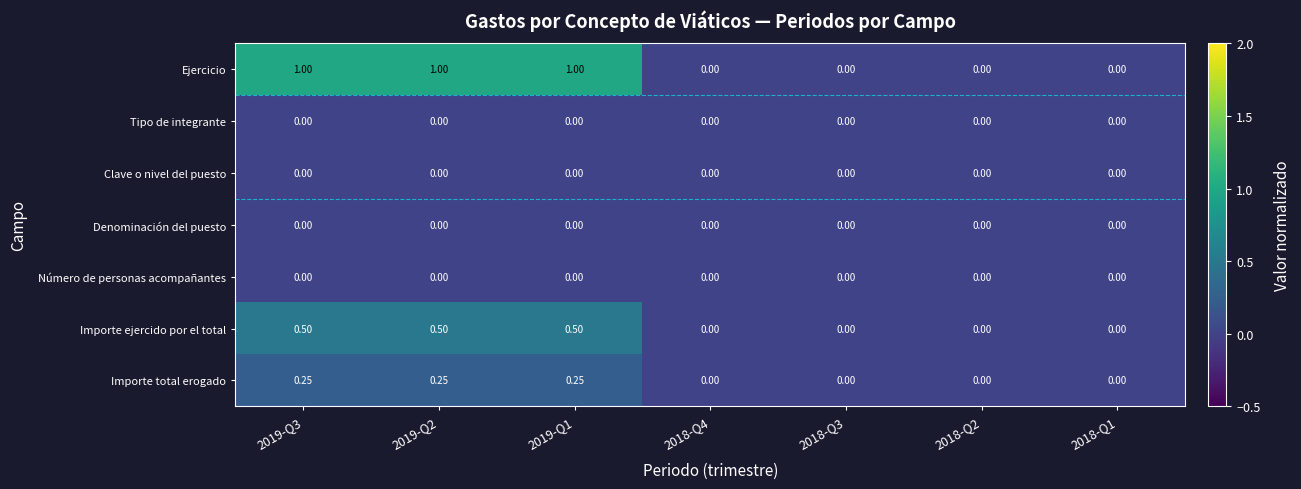

Is the value of Ejercicio at 2019-Q1 greater than the value of Tipo de integrante at 2018-Q1?

Yes